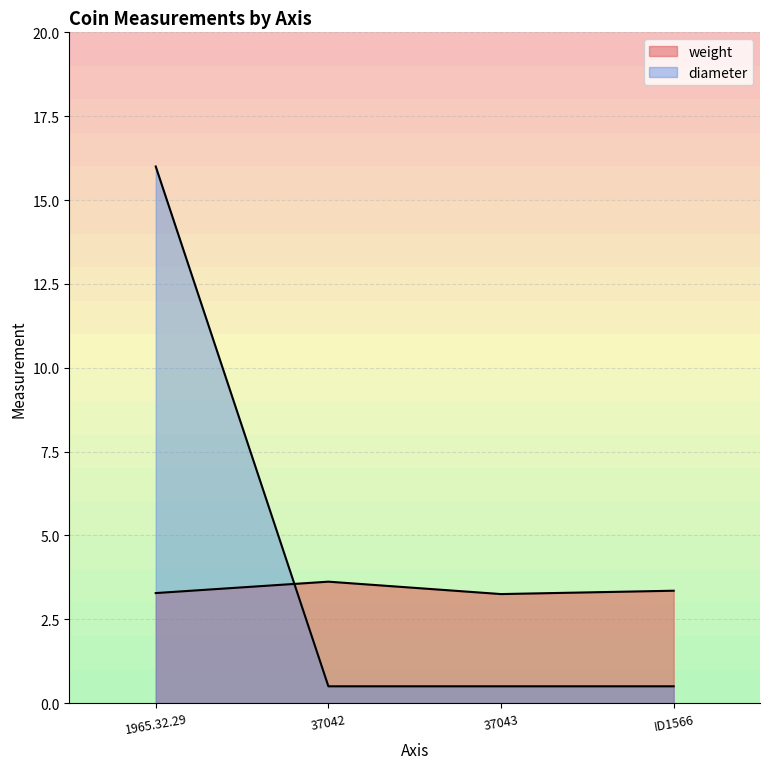

Reading right to left, extract all data points from this chart.

weight: ID1566=3.4	37043=3.2	37042=3.6	1965.32.29=3.3
diameter: ID1566=0.5	37043=0.5	37042=0.5	1965.32.29=16.0